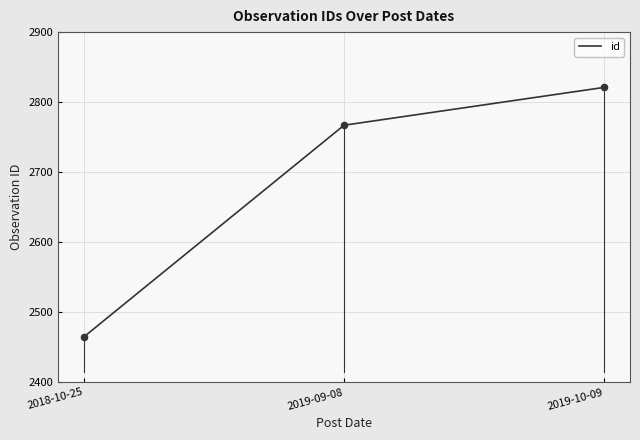

What is the change in value from 2018-10-25 to 2019-10-09?

+356